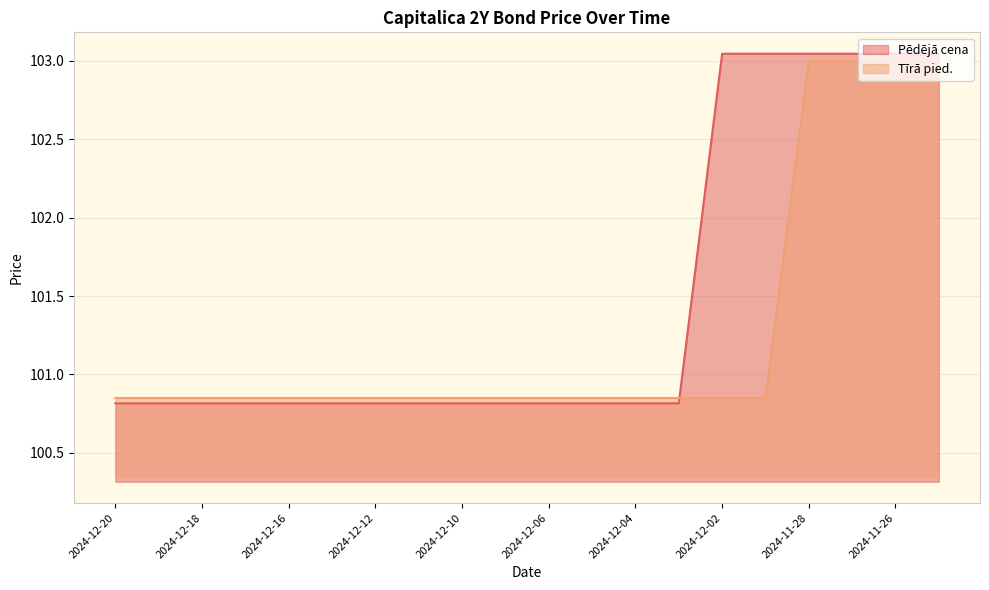

Rank the series at 2024-12-02 from lowest to highest value.

Tīrā pied., Pēdējā cena